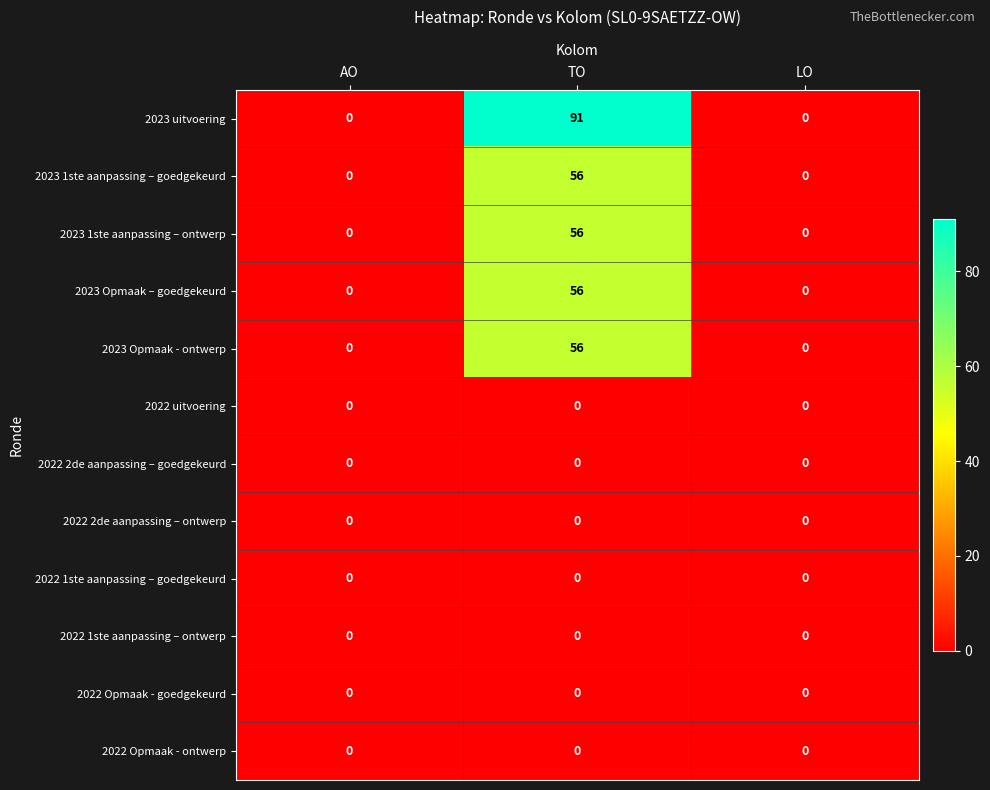

Read the 2023 uitvoering value at TO.

91